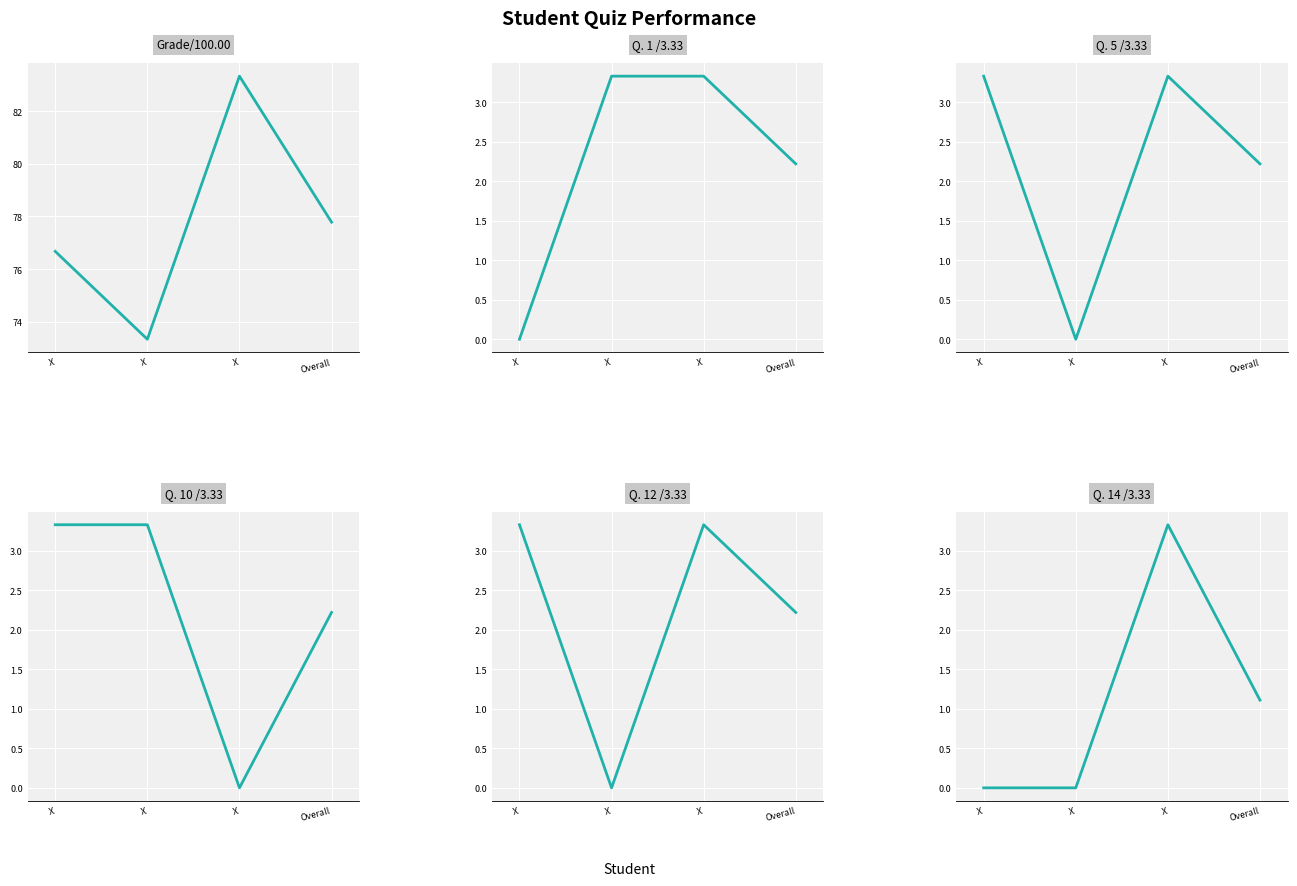

What are all the series names shown in the legend?

Grade/100.00, Q. 1 /3.33, Q. 5 /3.33, Q. 10 /3.33, Q. 12 /3.33, Q. 14 /3.33